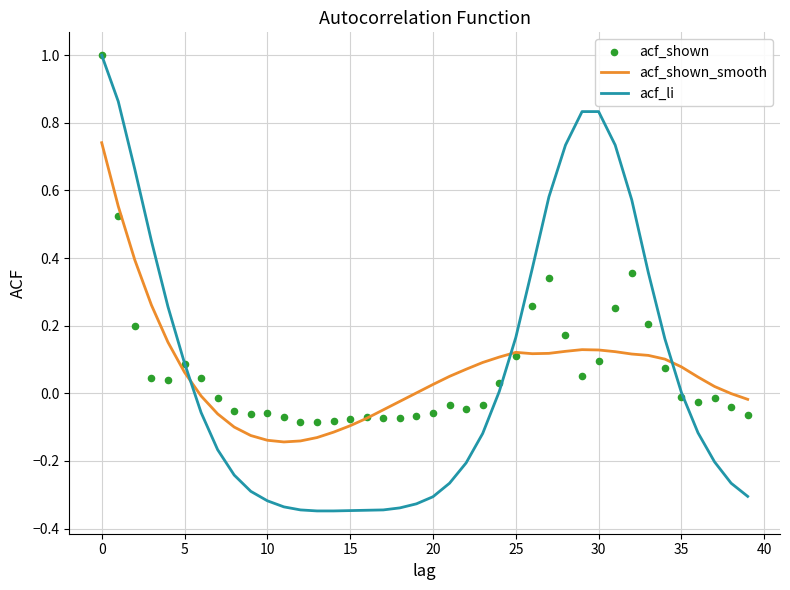

What is the maximum value for acf_li?

1.0